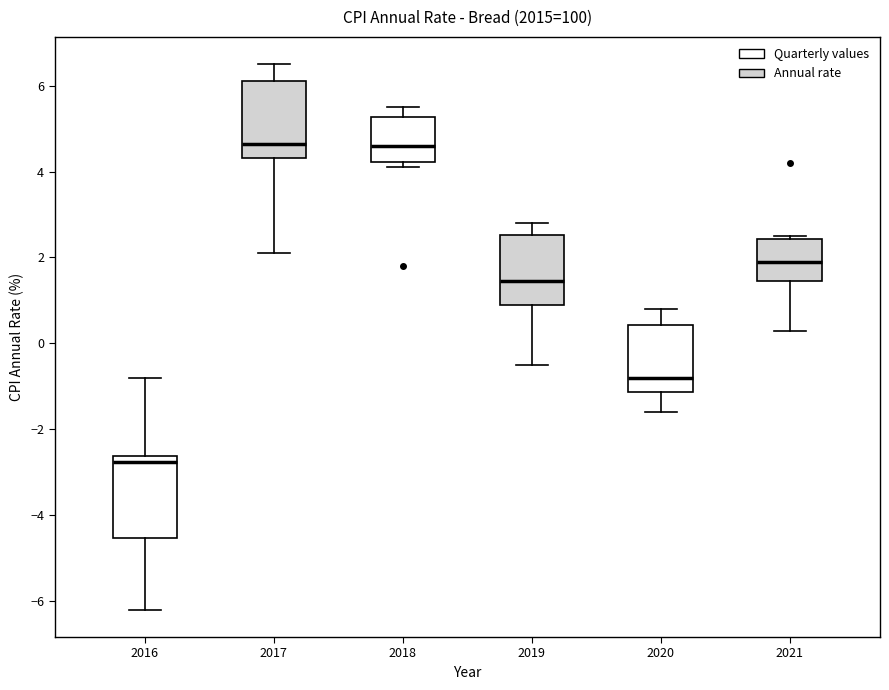

Which box has the lowest median line?

2016